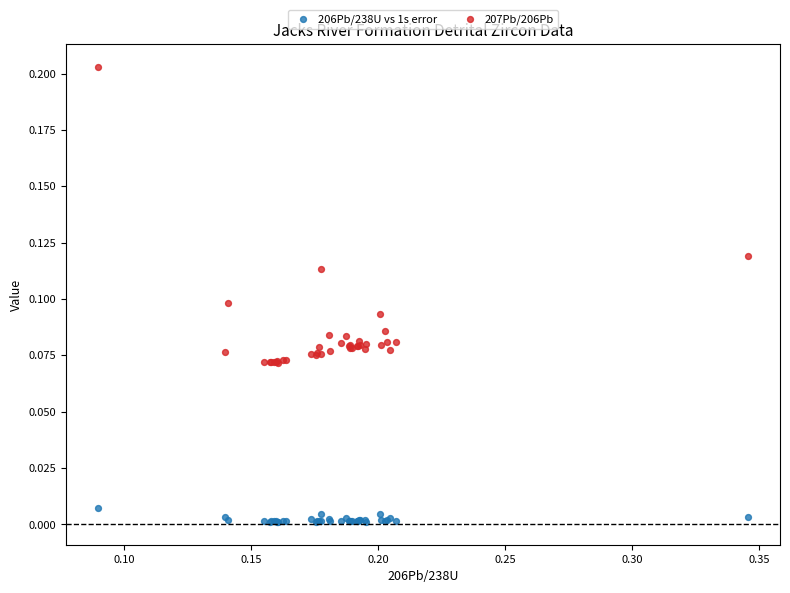

What are all the series names shown in the legend?

206Pb/238U vs 1s error, 207Pb/206Pb